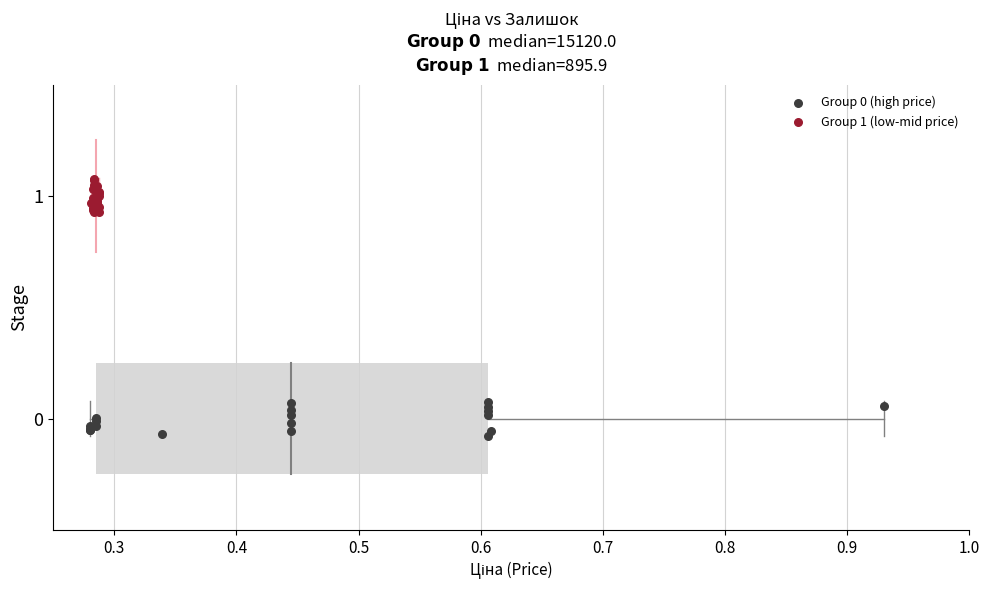

Which series reaches the maximum Y coordinate?

Group 1 (low-mid price)